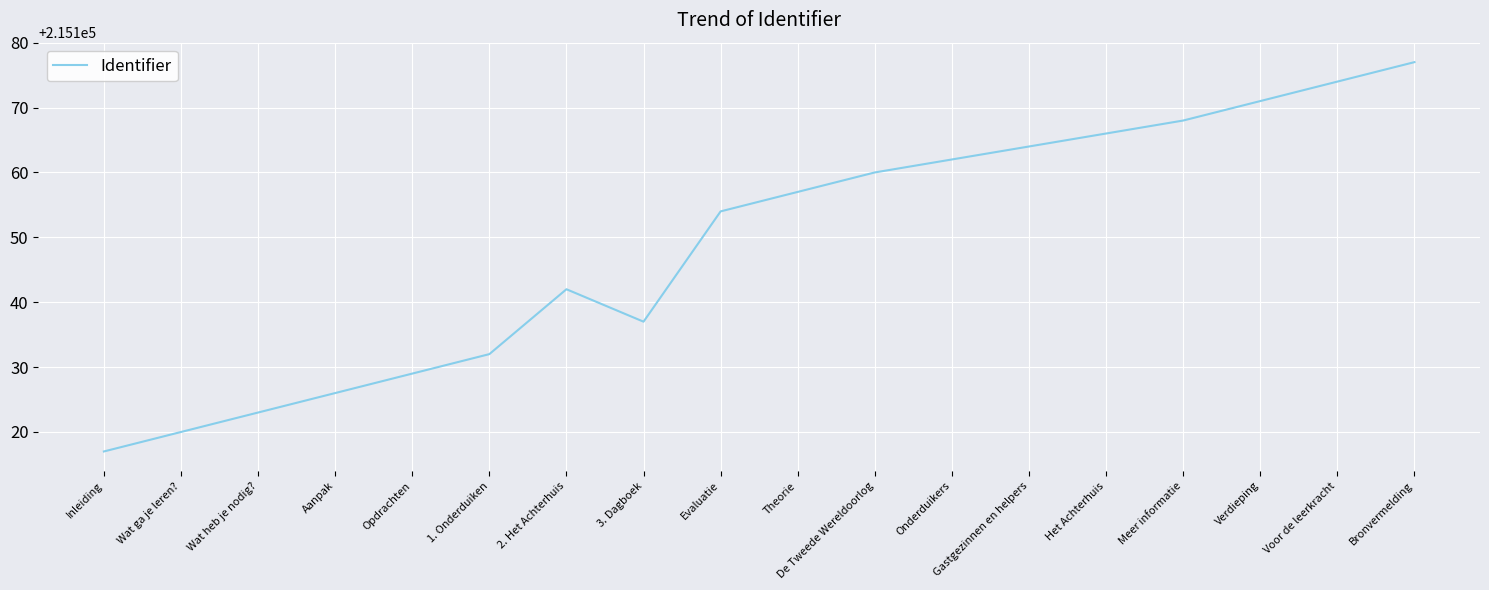

What is the sum of all values?

3872679